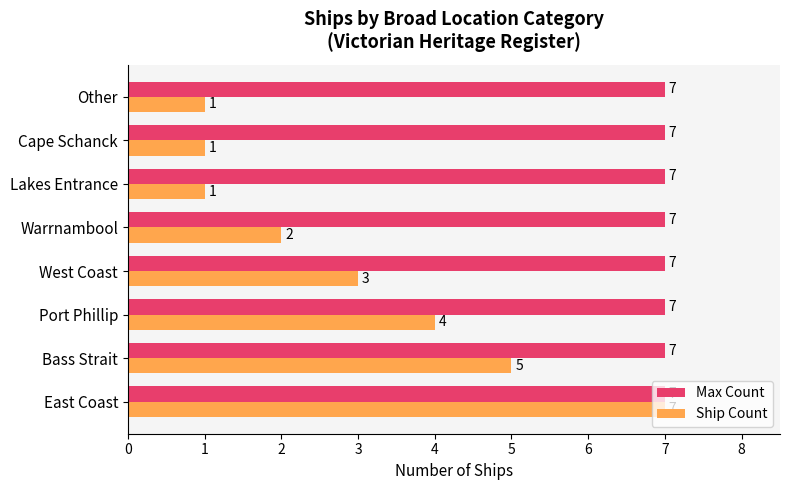

What are all the series names shown in the legend?

Max Count, Ship Count